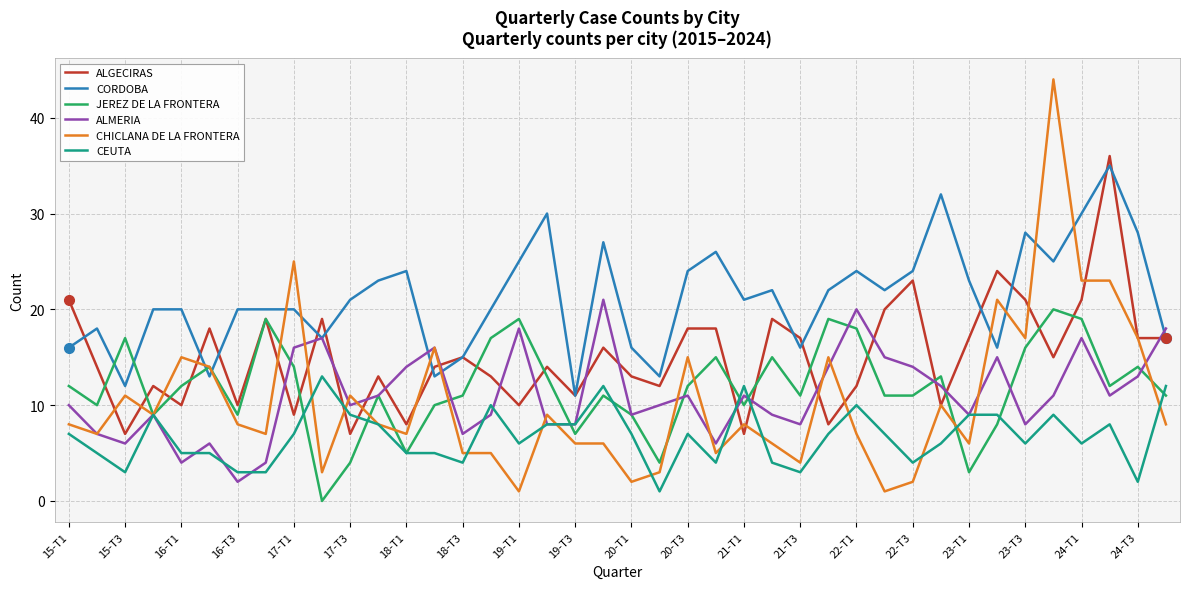

Which series has the largest total across all categories?

CORDOBA